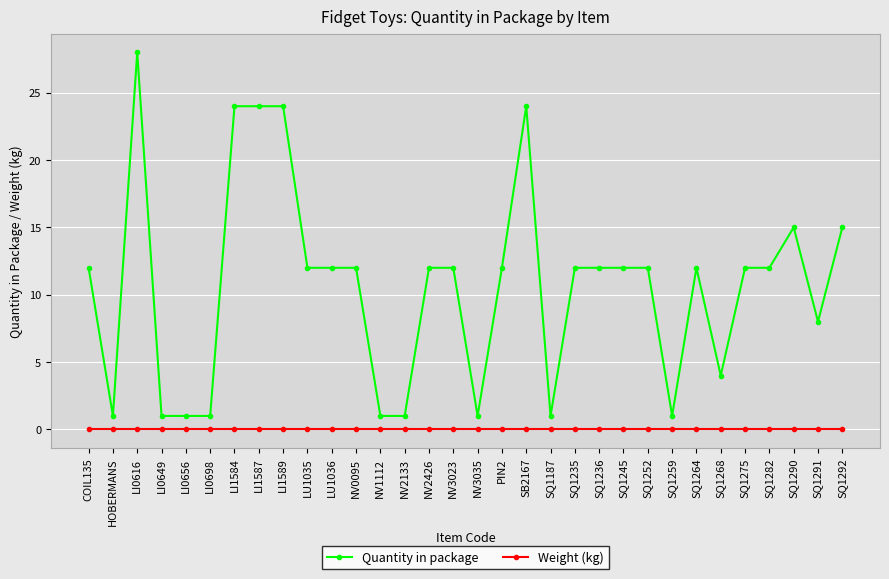

True or false: Quantity in package has a value of 24 at LI1589.

True